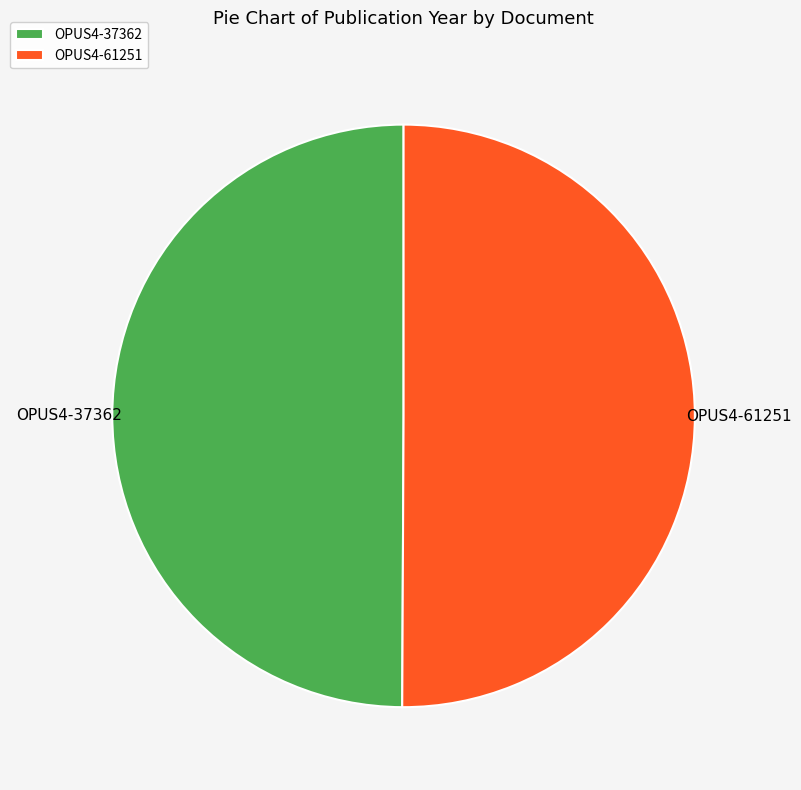

What is the ratio of the value at OPUS4-61251 to the value at OPUS4-37362?

1.0